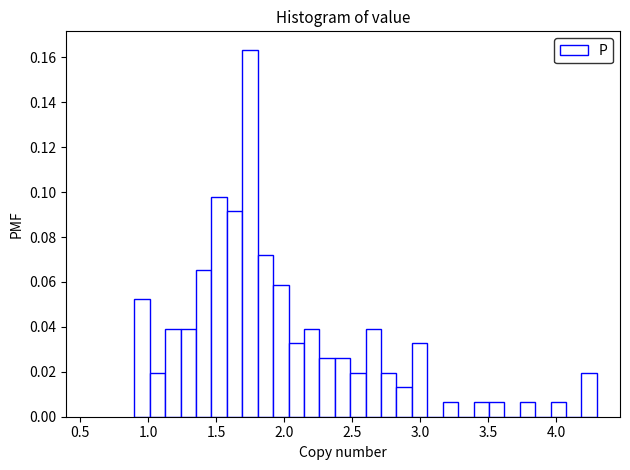

Read against the x-axis, roughly where is the centre of the tallest bar?

1.75